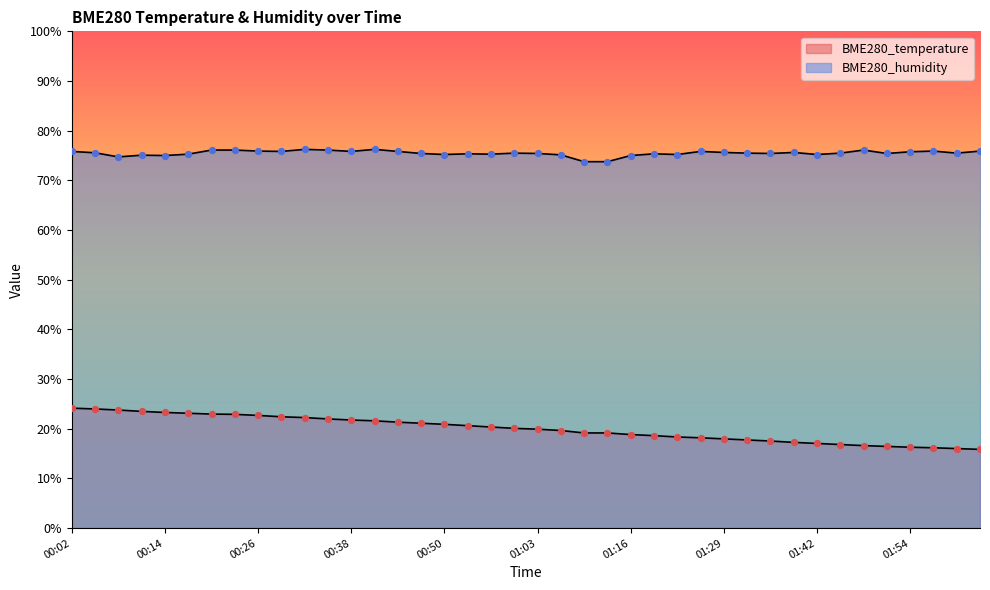

At which category is the sum across all series the highest?

00:02